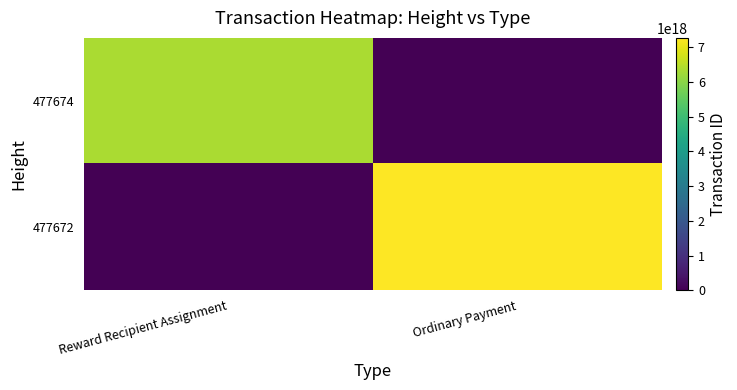

Reading left to right, extract all data points from this chart.

477674: Reward Recipient Assignment=6334939132247570432	Ordinary Payment=0
477672: Reward Recipient Assignment=0	Ordinary Payment=7271330786312582144